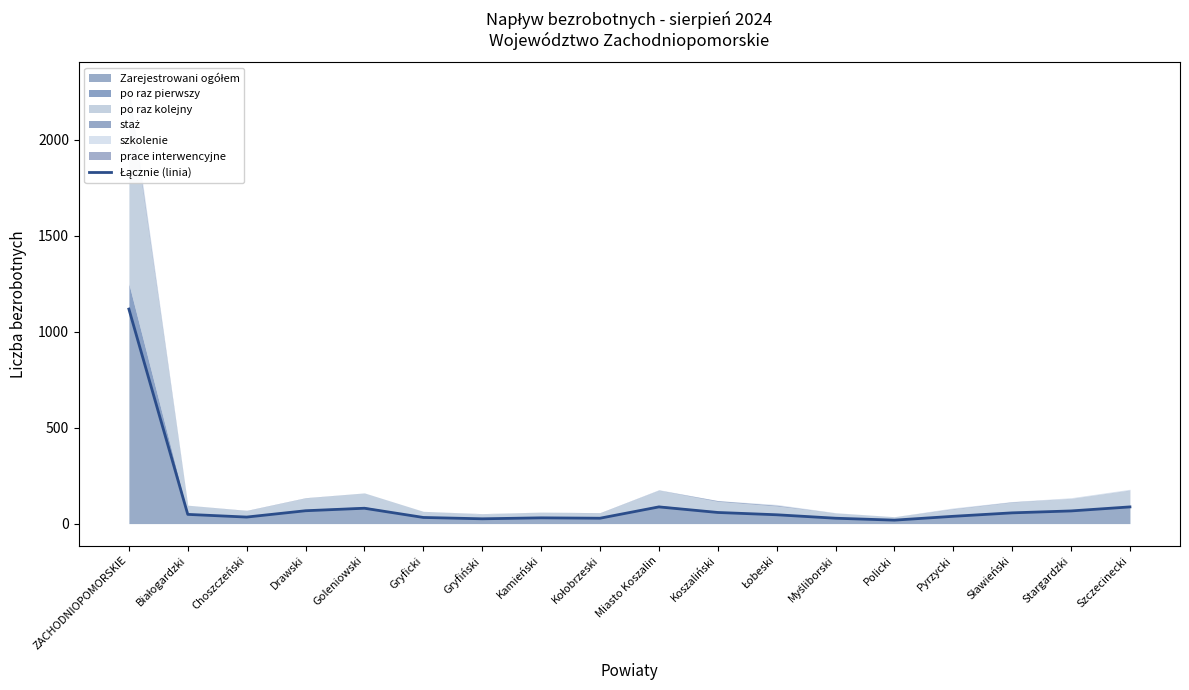

At which label is the value closest to 568?

Miasto Koszalin